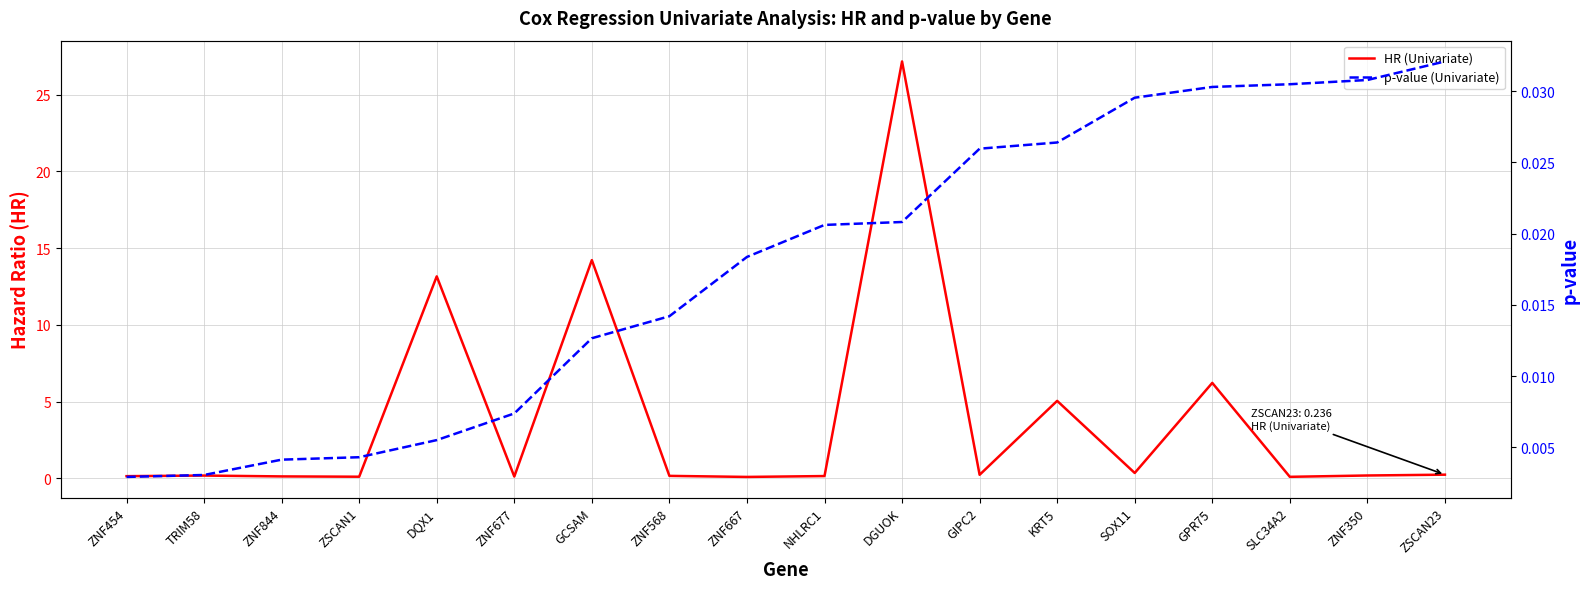

Which label corresponds to the smallest value in the chart?

ZNF454